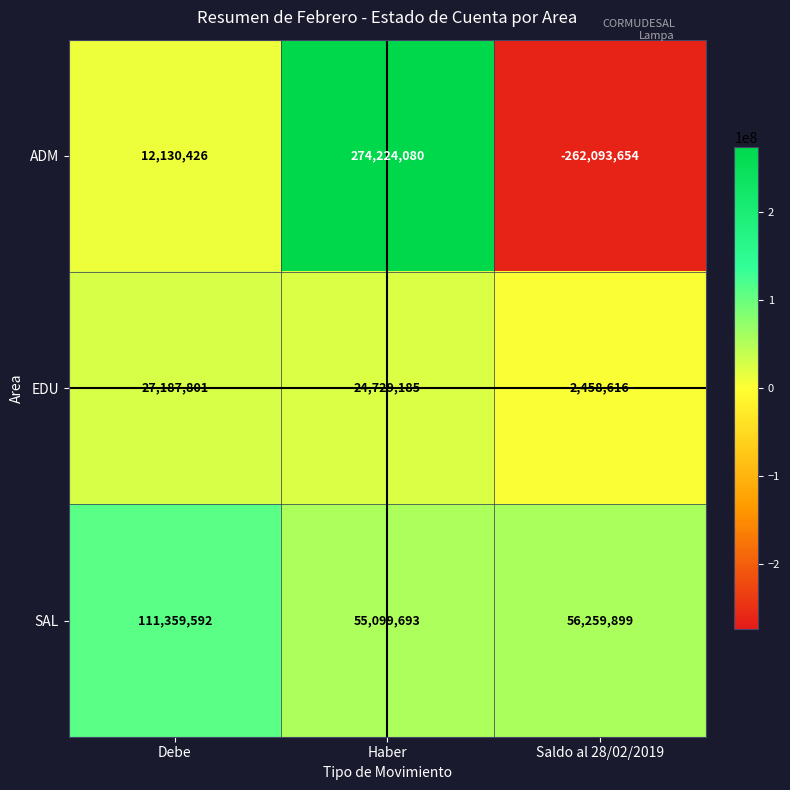

What is the greatest value displayed?

274224080